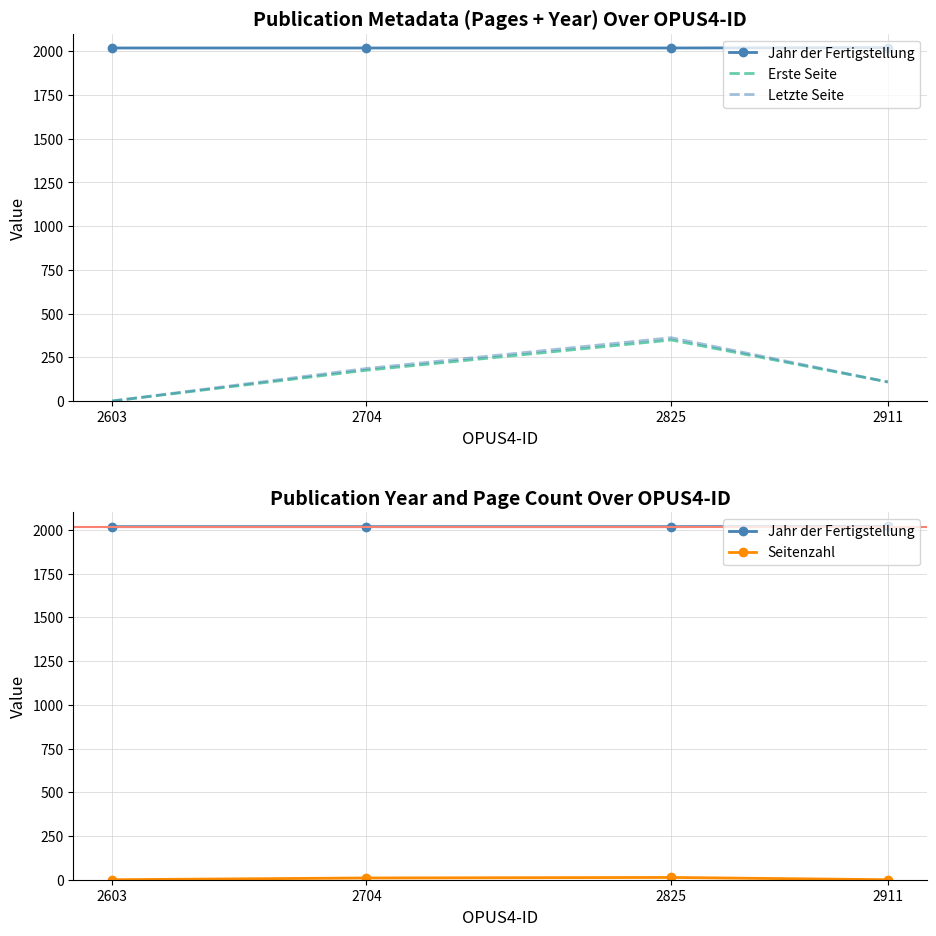

Reading left to right, extract all data points from this chart.

Jahr der Fertigstellung: 2603=2018	2704=2018	2825=2018	2911=2020
Erste Seite: 2603=0	2704=176	2825=349	2911=109
Letzte Seite: 2603=0	2704=186	2825=362	2911=109
Seitenzahl: 2603=0	2704=10	2825=13	2911=0